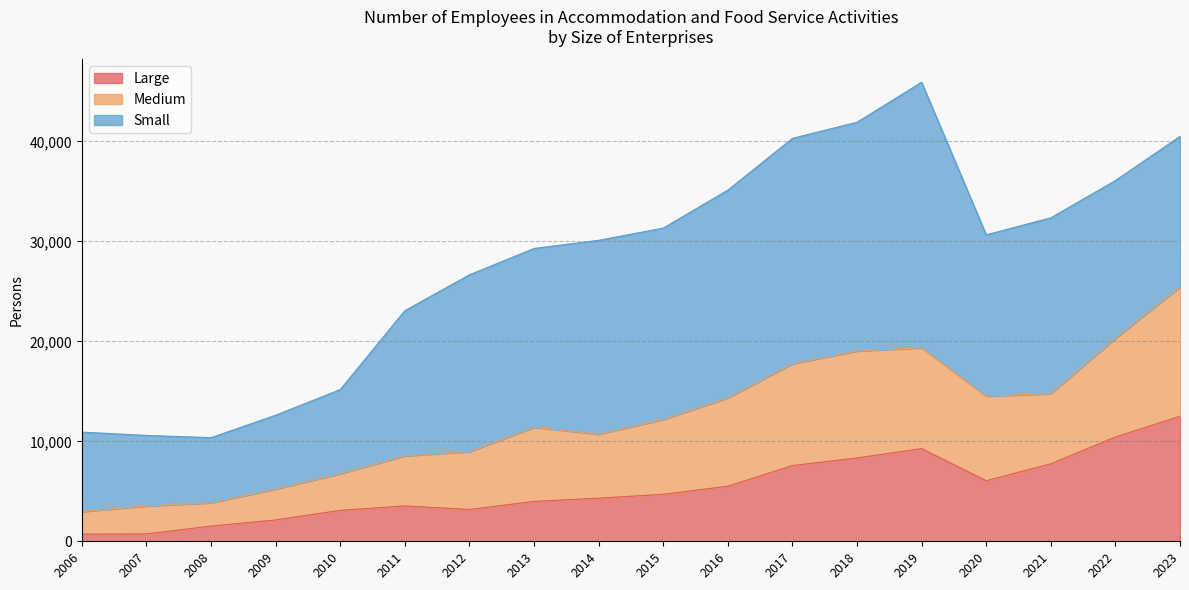

What is the difference between the maximum and minimum values in the Large series?

11783